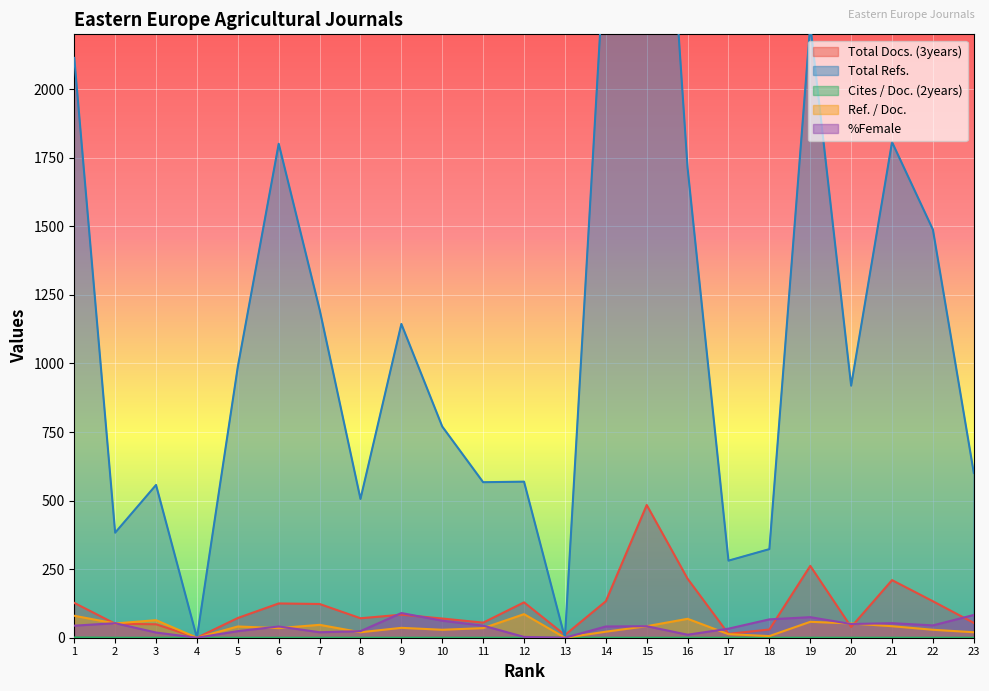

True or false: Total Docs. (3years) and %Female cross at least once.

True